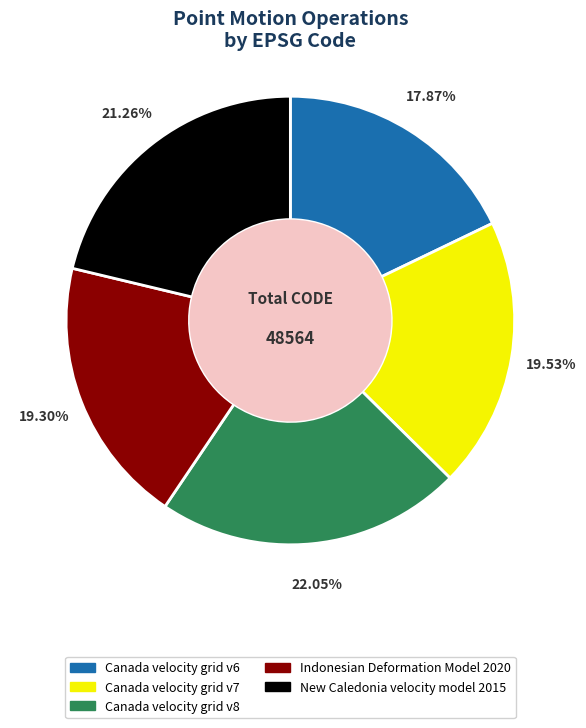

Approximately how many times larger is the value at Canada velocity grid v6 compared to New Caledonia velocity model 2015?

0.8